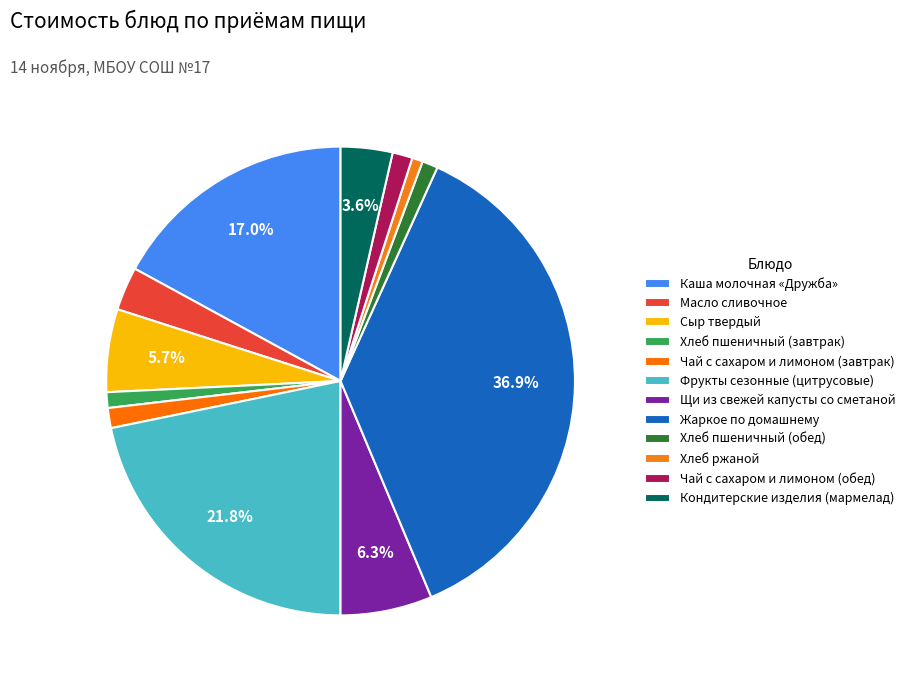

What is the ratio of the value at Фрукты сезонные (цитрусовые) to the value at Масло сливочное?

7.3